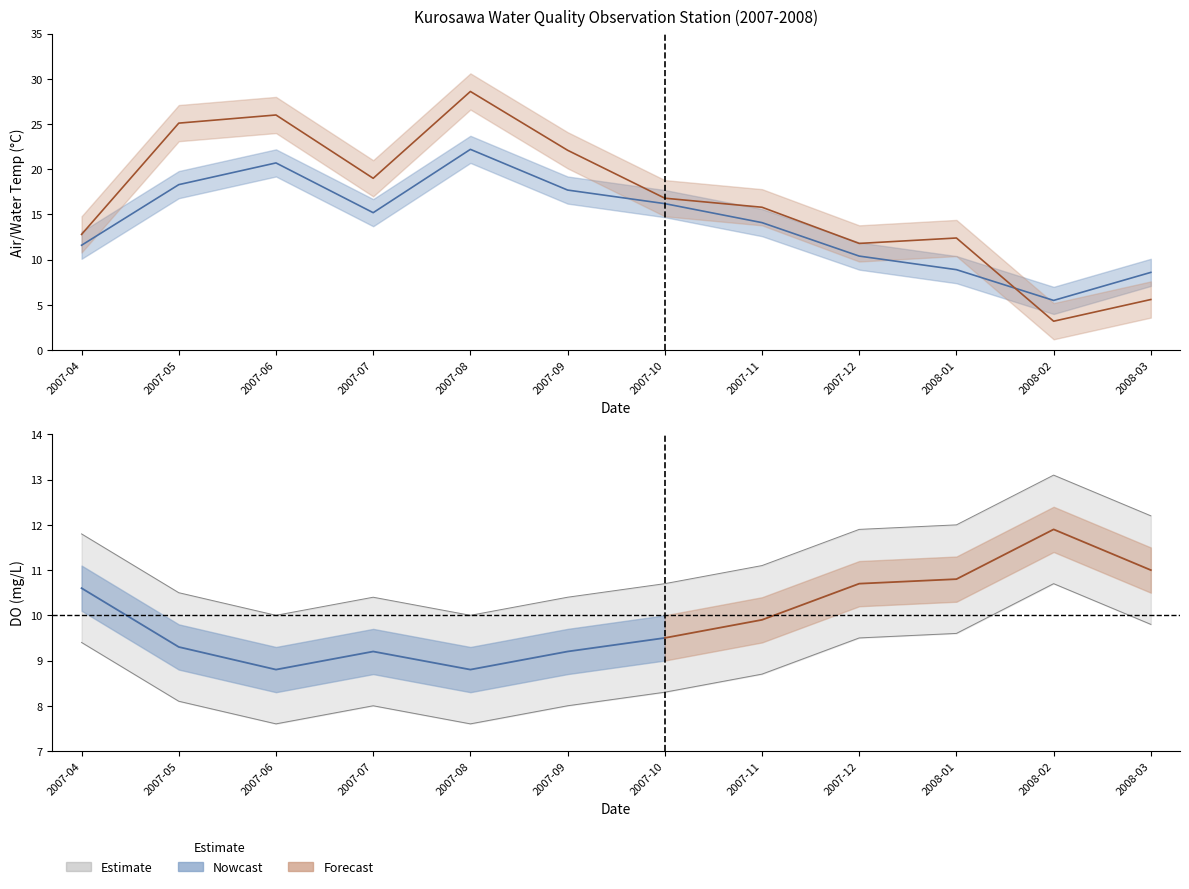

What is the label of the 2nd point from the left?

2007-05